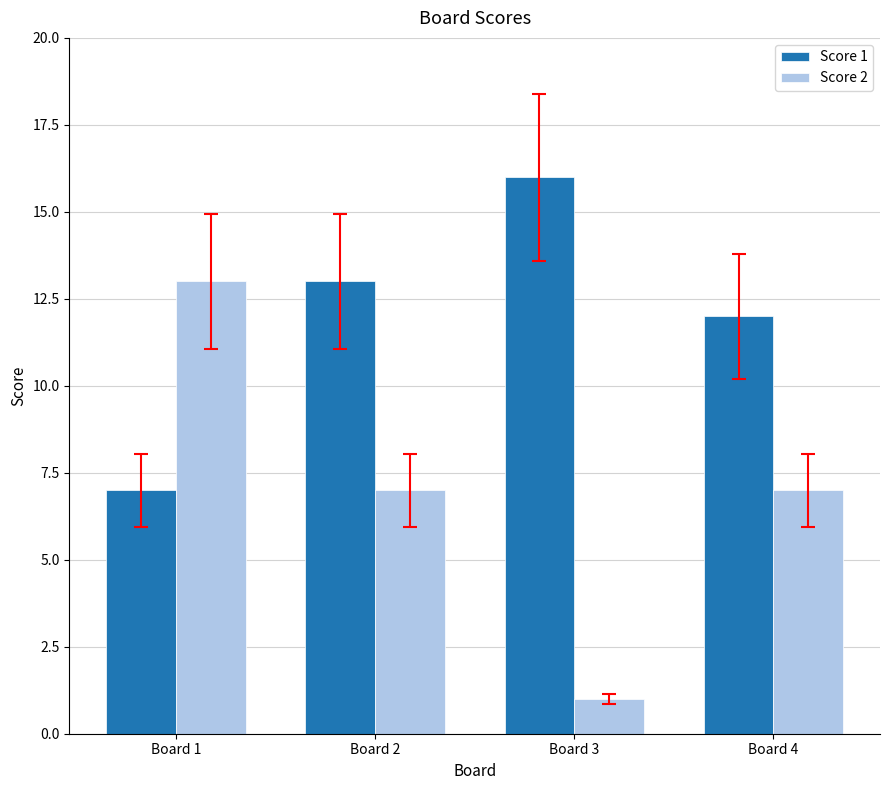

What is the highest value of the Score 2 series?

13